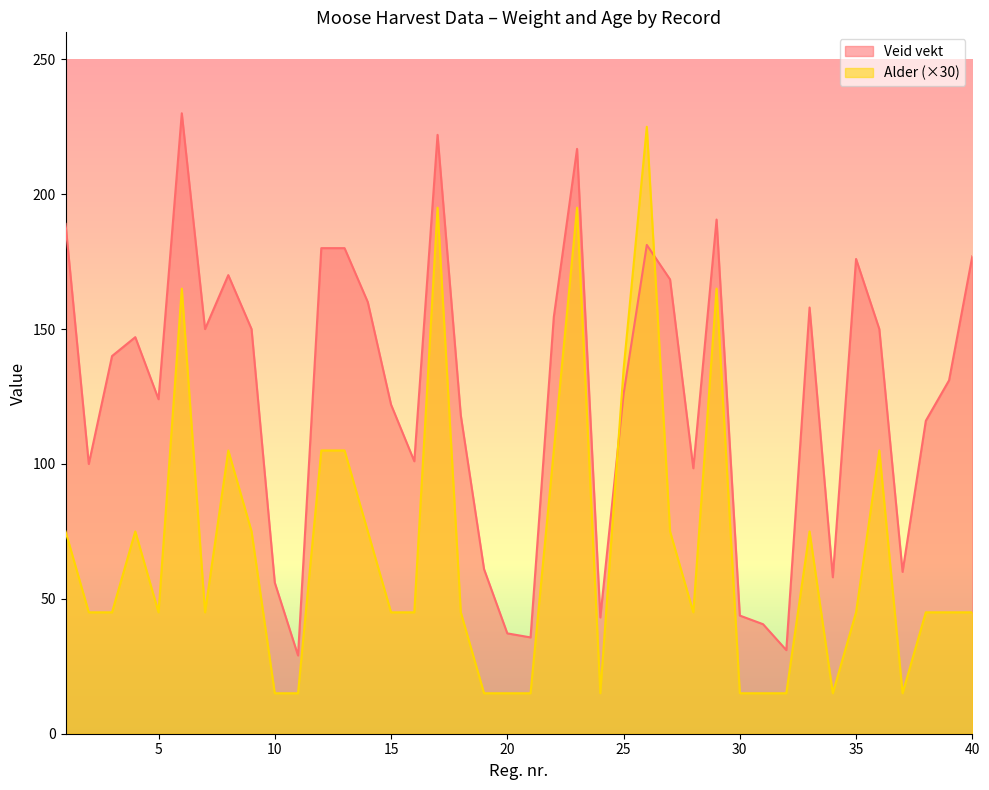

Reading left to right, extract all data points from this chart.

Veid vekt: 189.0	100.0	140.0	147.0	124.0	230.0	150.0	170.0	150.0	56.0	29.0	180.0	180.0	160.0	122.0	101.0	222.0	118.0	61.0	37.2	35.7	154.5	216.8	43.1	125.9	181.2	168.4	98.4	190.6	43.8	40.6	31.0	158.0	58.0	176.0	150.0	60.0	116.0	131.0	177.0
Alder: 75.0	45.0	45.0	75.0	45.0	165.0	45.0	105.0	75.0	15.0	15.0	105.0	105.0	75.0	45.0	45.0	195.0	45.0	15.0	15.0	15.0	105.0	195.0	15.0	135.0	225.0	75.0	45.0	165.0	15.0	15.0	15.0	75.0	15.0	45.0	105.0	15.0	45.0	45.0	45.0